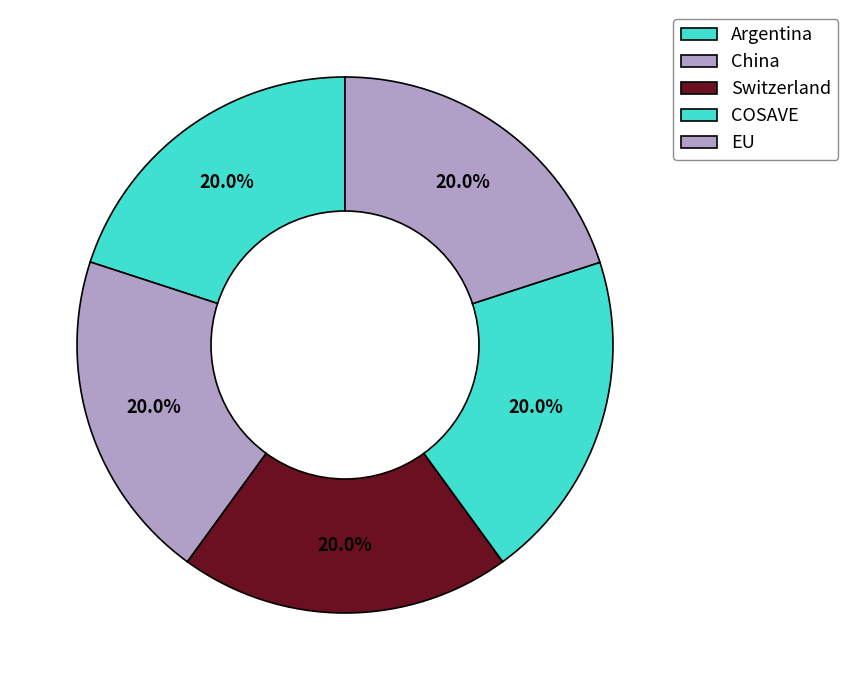

To the nearest percent, what portion does EU represent?

20%